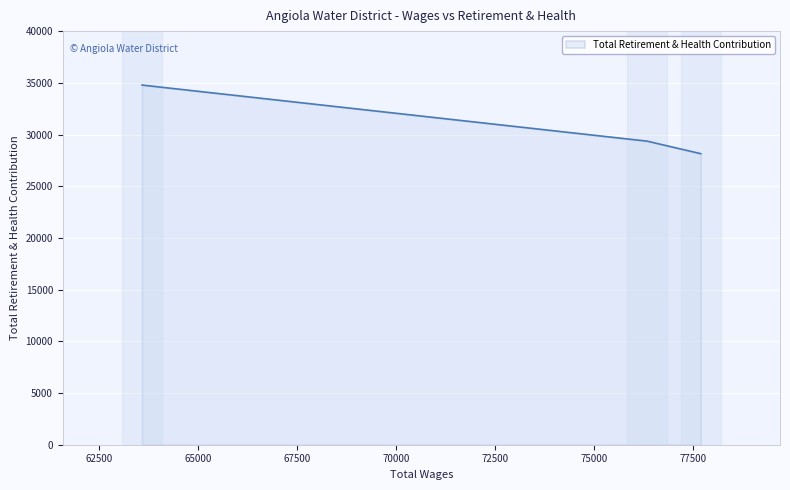

What is the average value?

30762